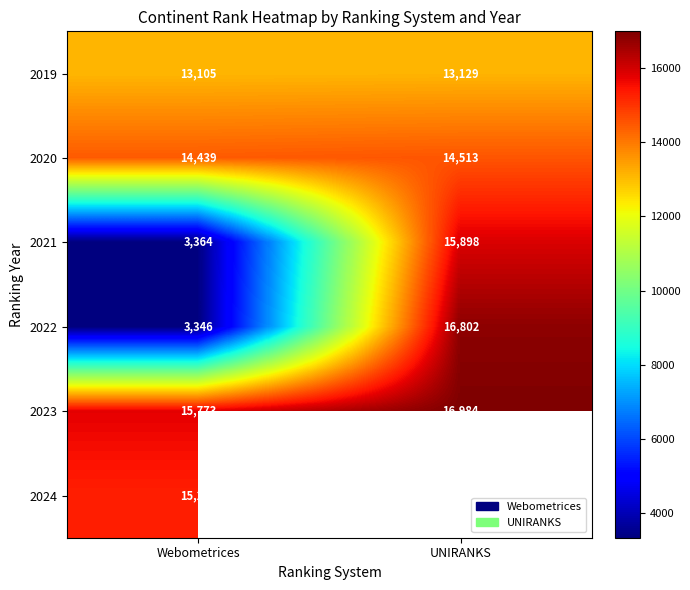

Which has a higher value, Webometrices or UNIRANKS?

UNIRANKS